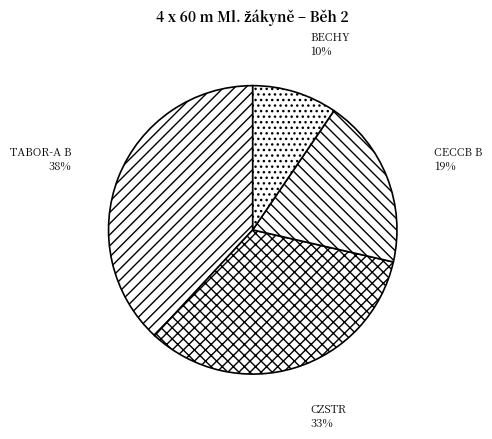

How many slices are in this pie chart?

4